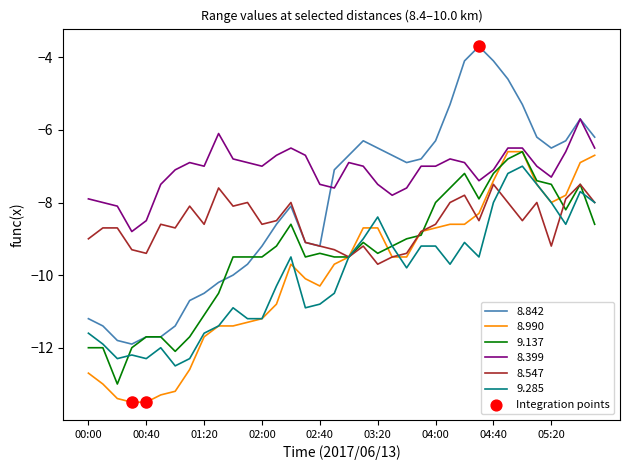

Which series has the largest total across all categories?

8.399